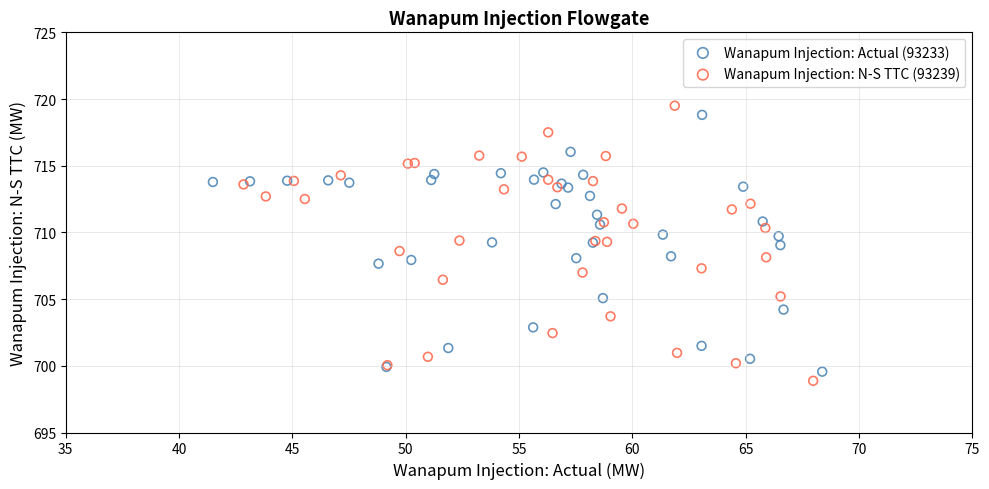

Which series has the largest Y range (max minus min)?

Wanapum Injection: N-S TTC (93239)